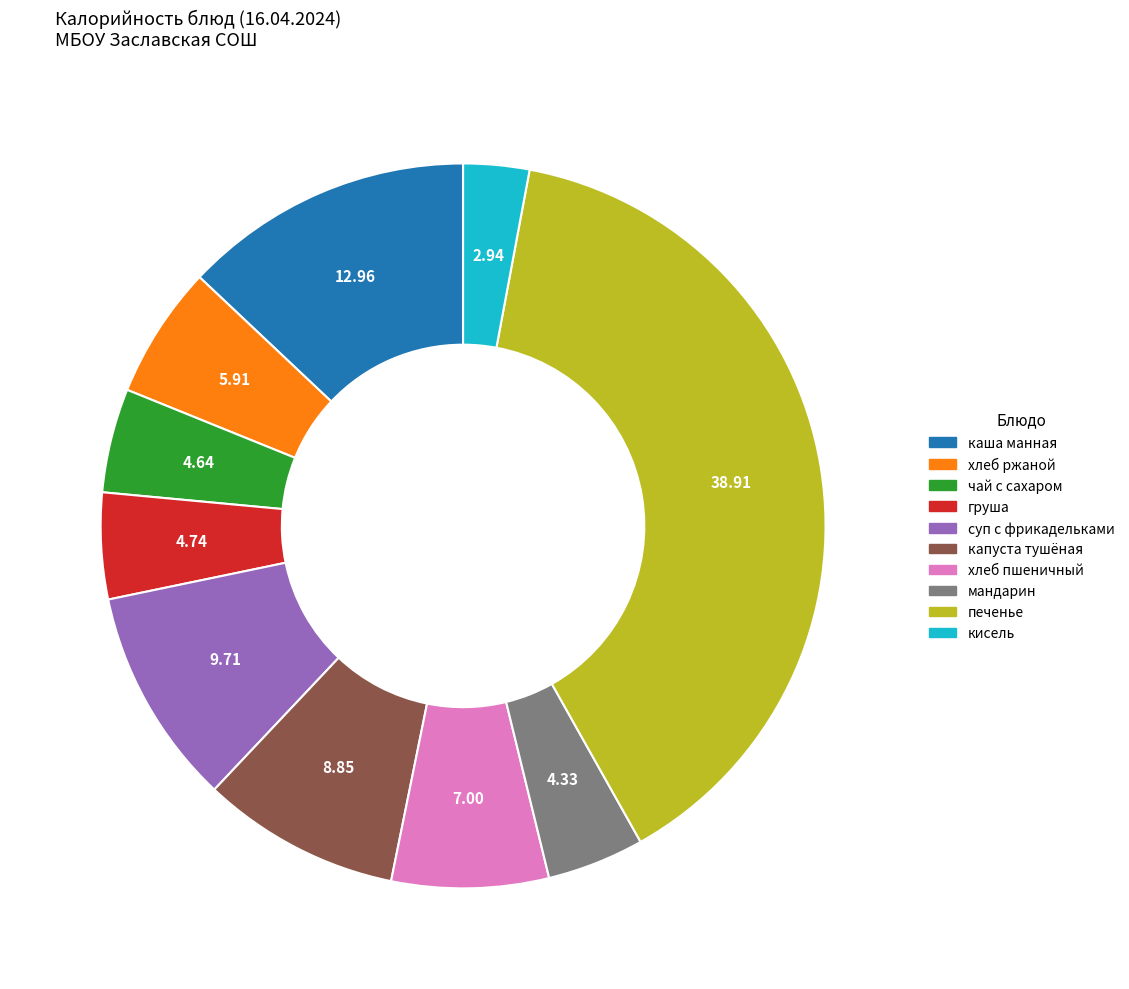

Is it true that чай с сахаром is 14% of the pie?

False